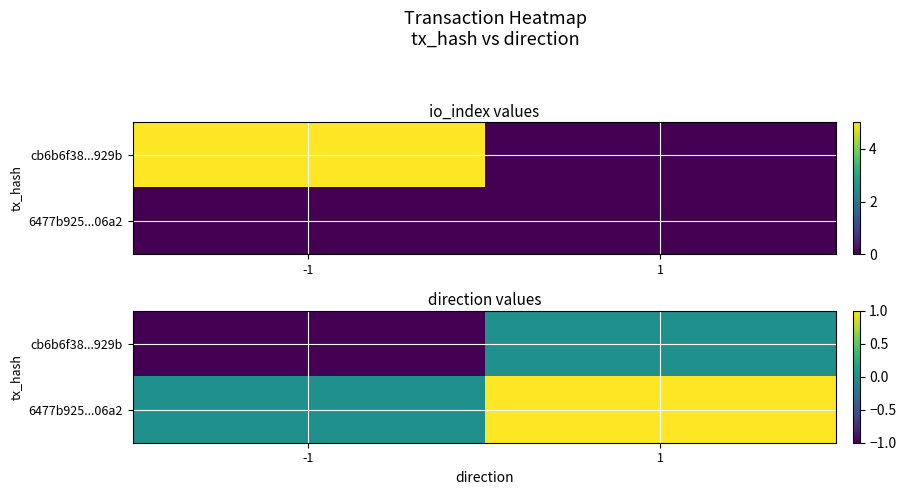

What is the sum of the 6477b925...06a2 values at -1 and 1?

1